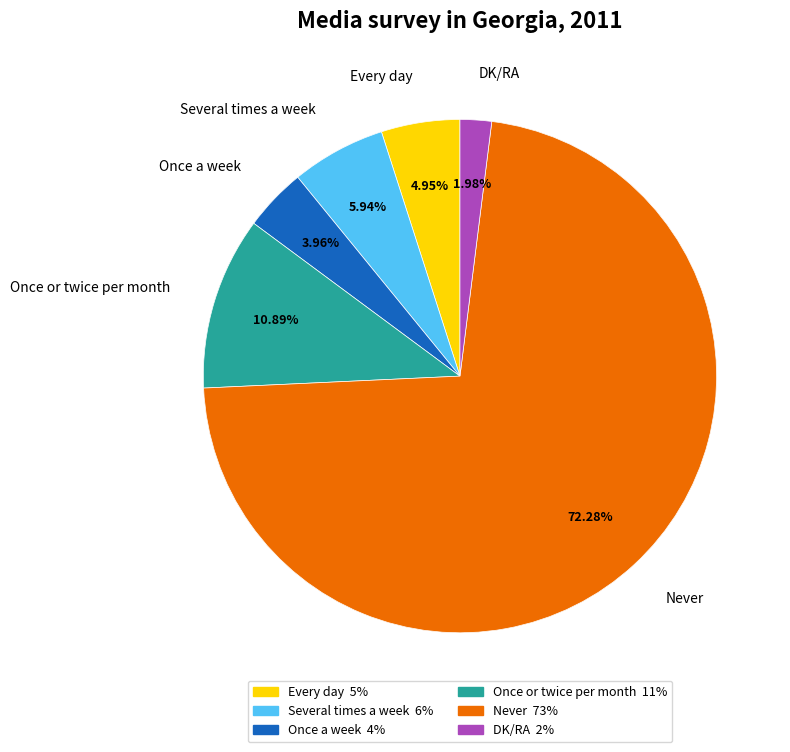

To the nearest percent, what is the combined percentage of DK/RA and Several times a week?

8%